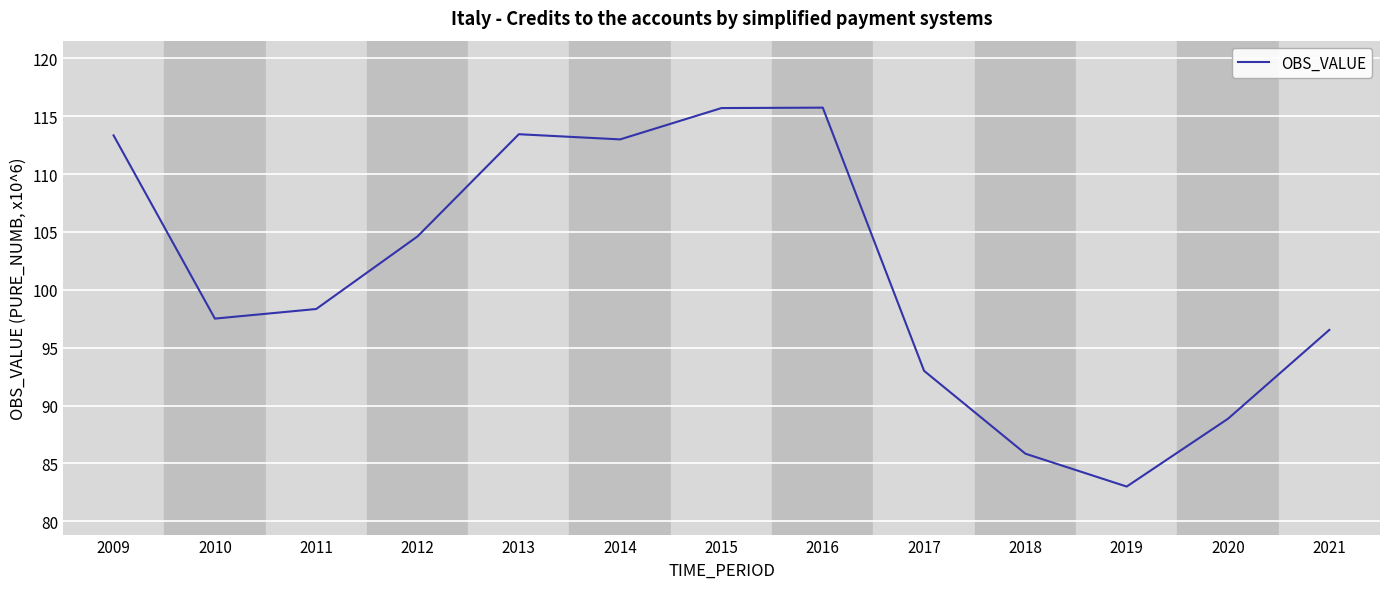

What is the difference between the maximum and minimum values?

32.7